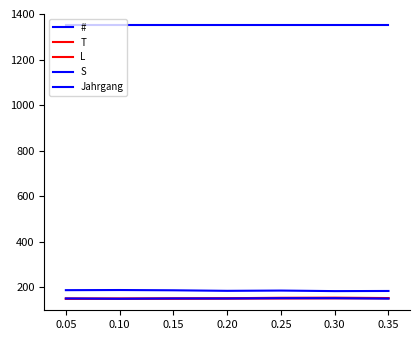

How many values in the T series exceed 152?

5